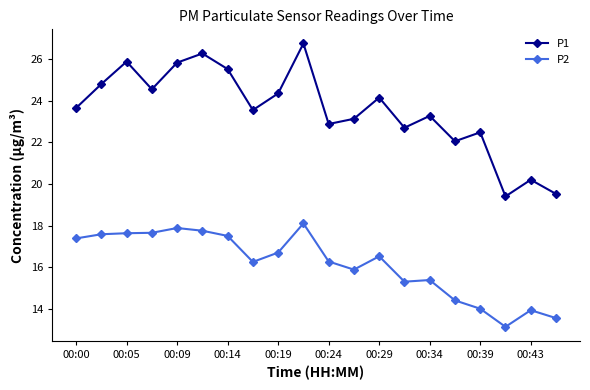

What is the average value of the P2 series?

16.1